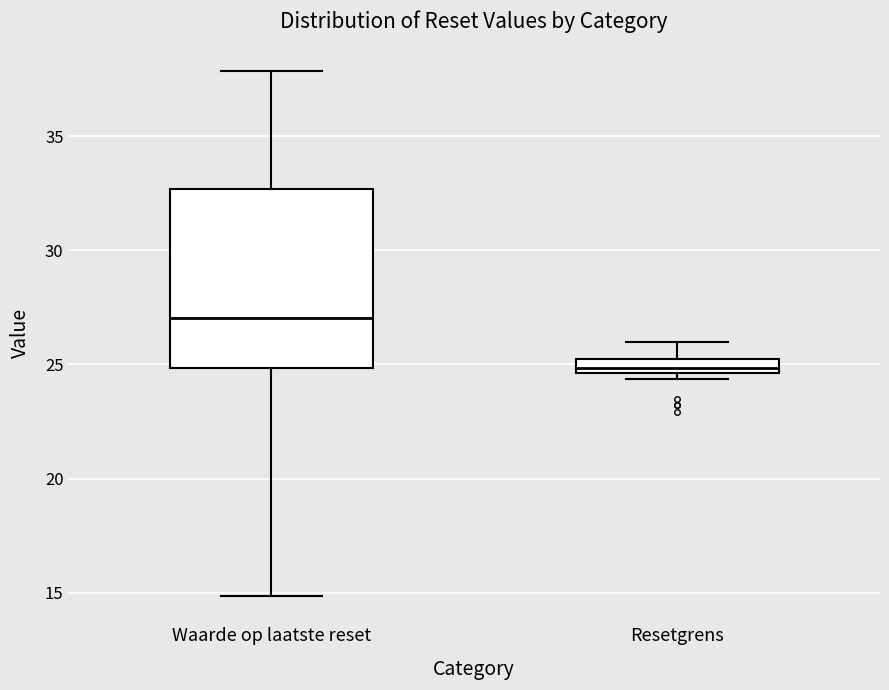

Which box is the tallest, from its lower edge to its upper edge?

Waarde op laatste reset